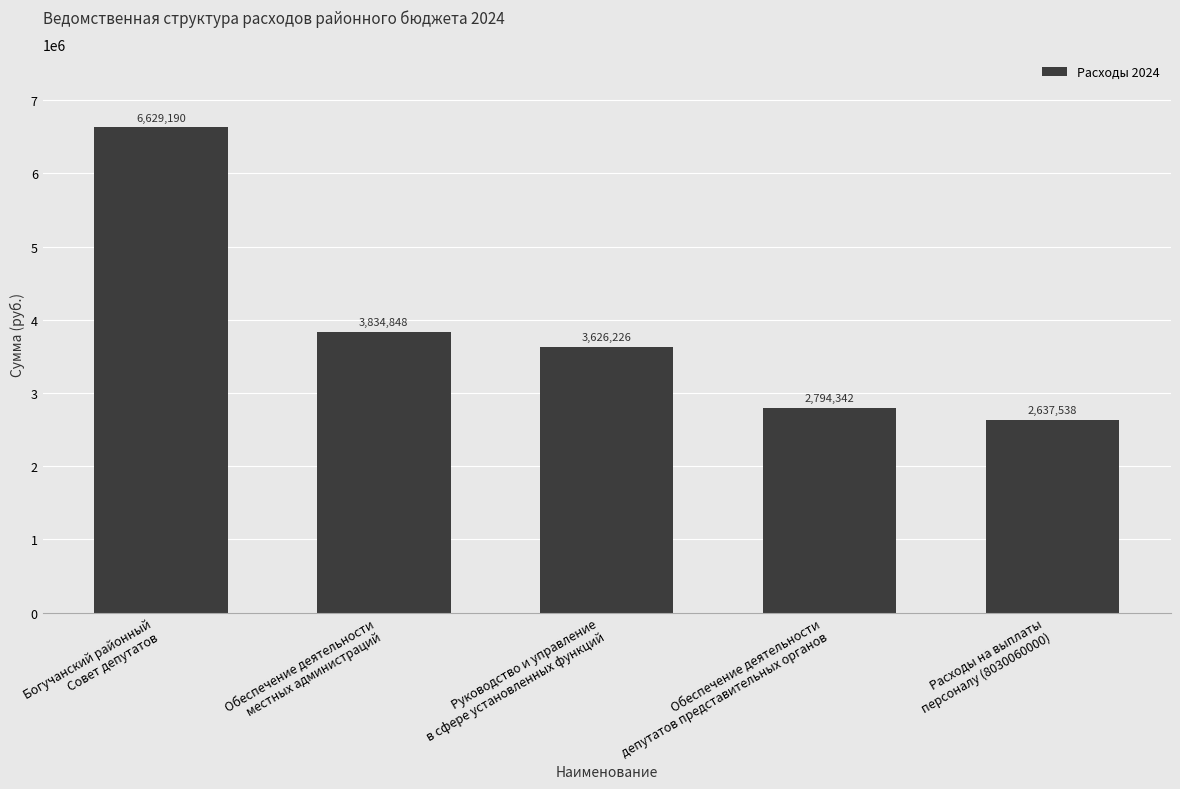

What is the label of the 4th bar from the right?

Обеспечение деятельности
местных администраций